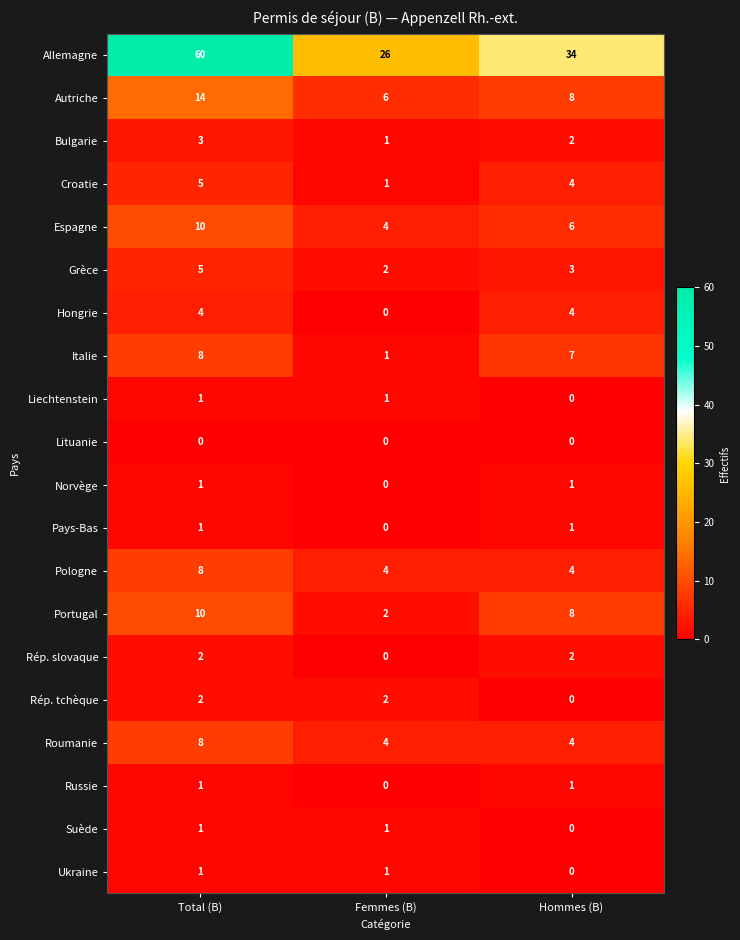

Is it true that Suède equals 1 at Total (B)?

True